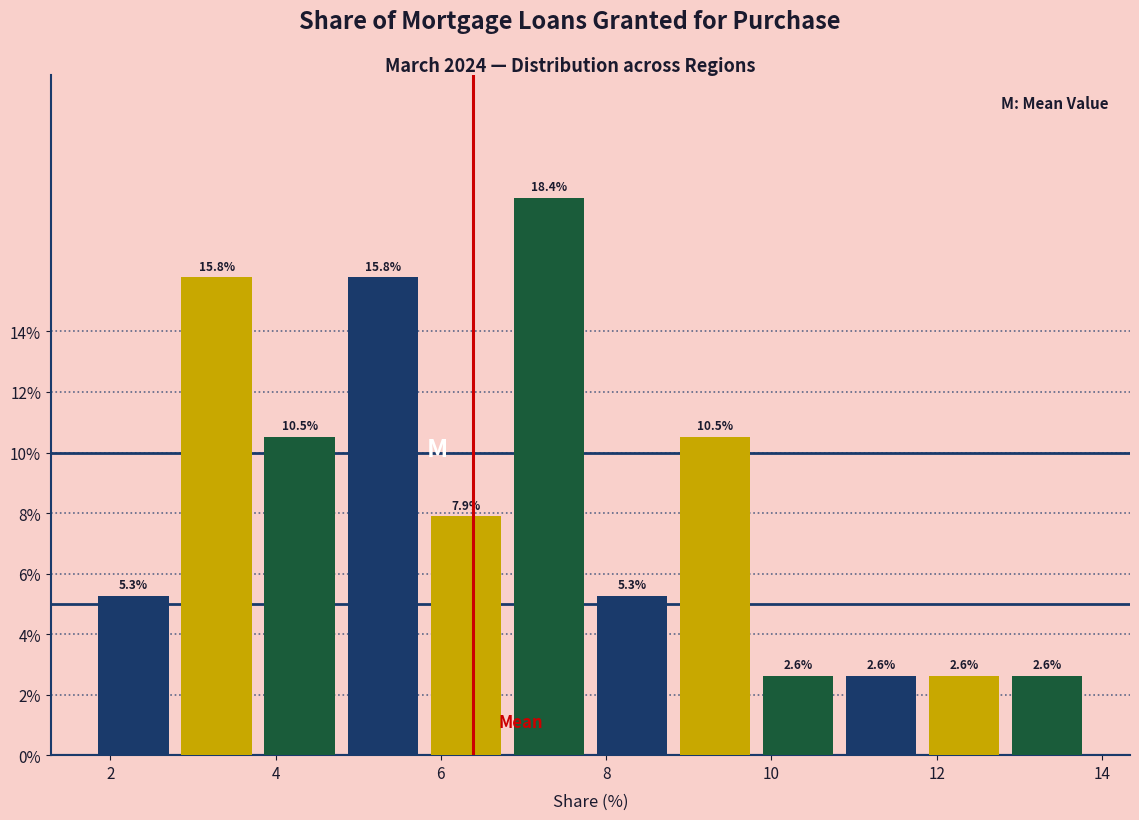

Reading left to right, transcribe this chart: for each bar, give the range it covers on the x-axis and its height. The bar edges are not printed on the chart, so give them approximately, as read against the axis.

1.8 to 2.8: 5.3
2.8 to 3.8: 15.8
3.8 to 4.8: 10.5
4.8 to 5.8: 15.8
5.8 to 6.8: 7.9
6.8 to 7.8: 18.4
7.8 to 8.8: 5.3
8.8 to 9.8: 10.5
9.8 to 10.8: 2.6
10.8 to 11.8: 2.6
11.8 to 12.8: 2.6
12.8 to 13.8: 2.6